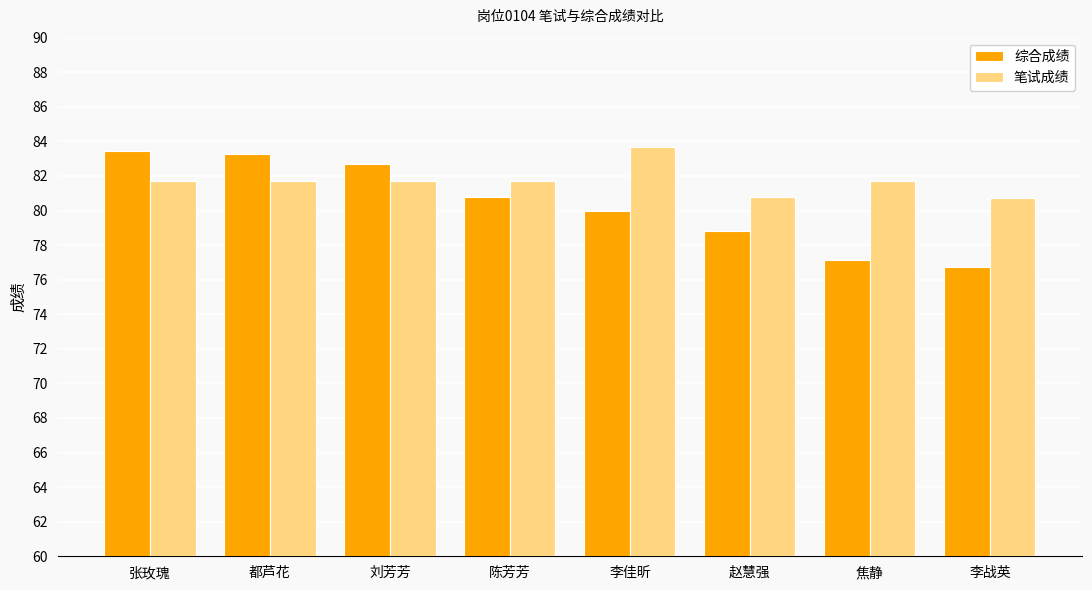

What is the difference between the 综合成绩 values at 赵慧强 and 都芦花?

4.5